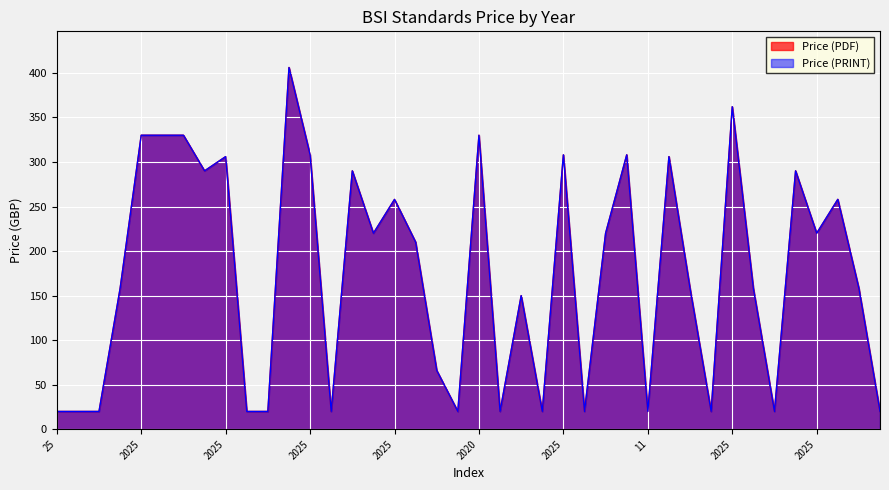

In Price (PRINT), how many points are higher than both neighbors (excluding endpoints)?

12